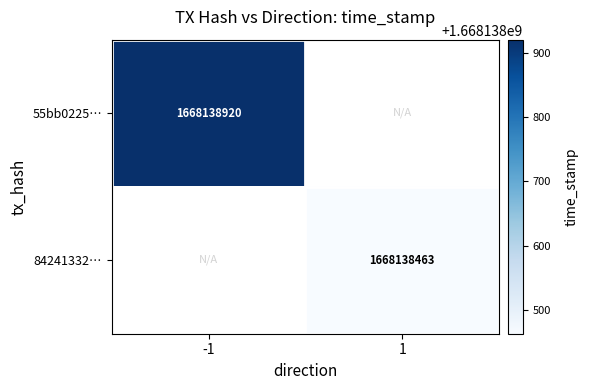

The value of 55bb0225… at -1 is 1668138920. True or false?

True